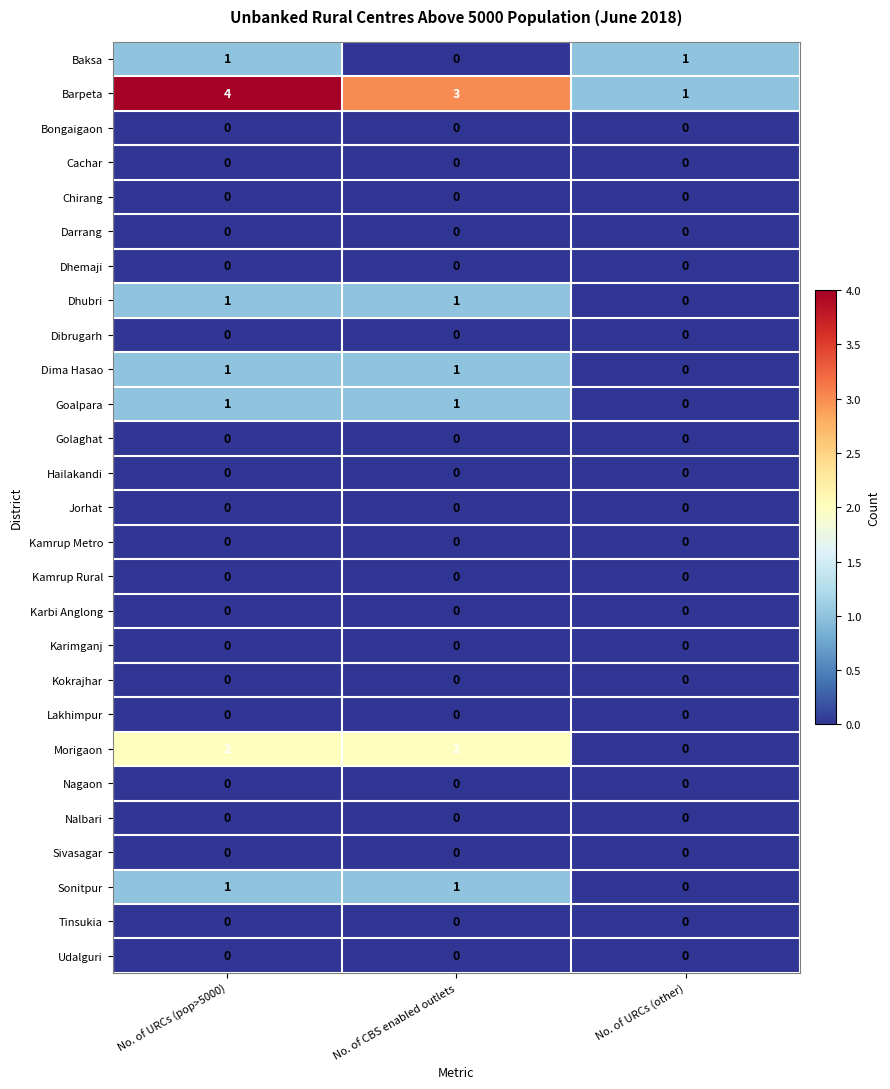

Which series has the widest spread of values?

Barpeta